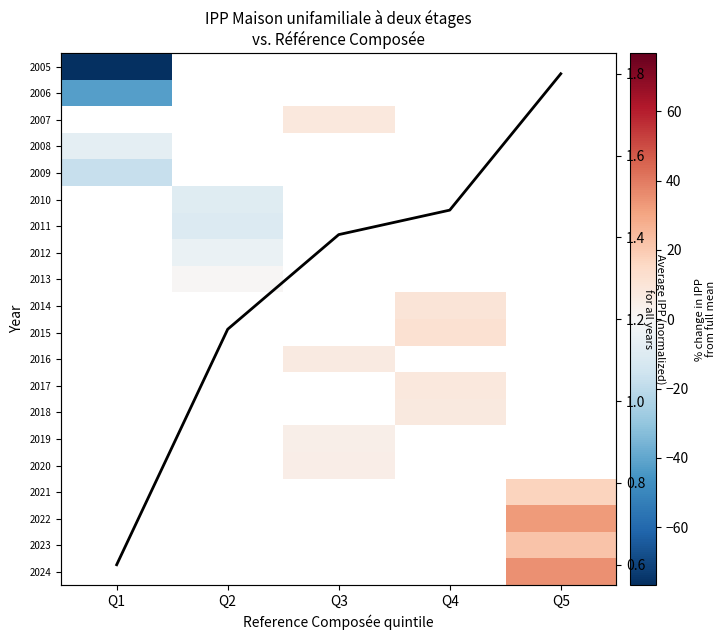

Between Q2 and Q5, which is larger?

Q5